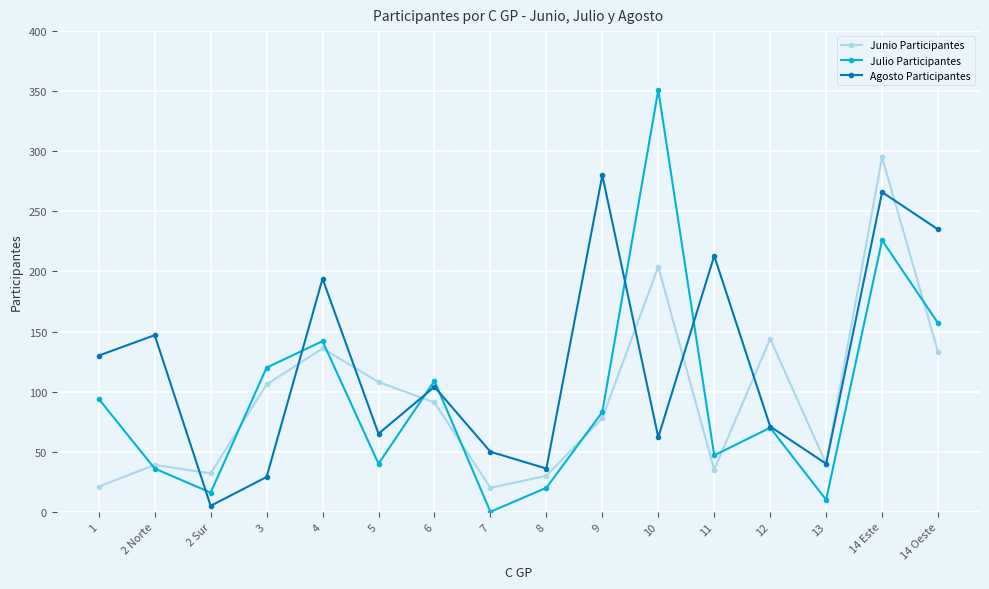

At which category is the sum across all series the highest?

14 Este